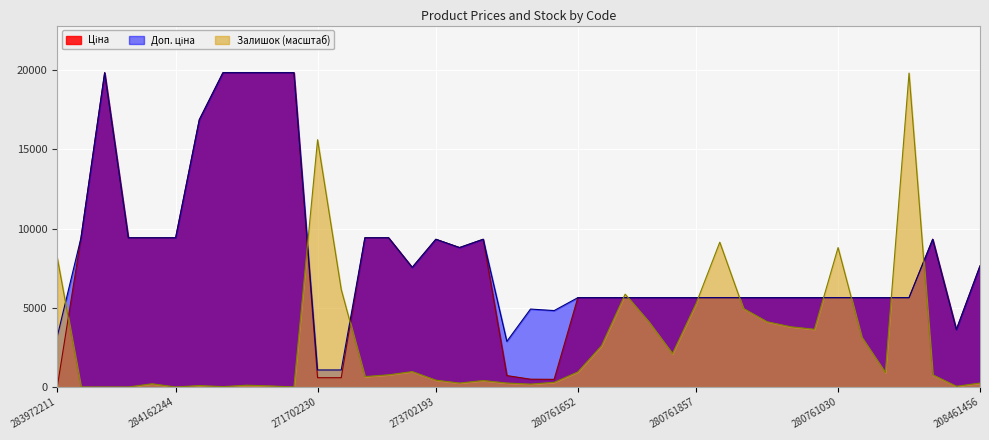

At which label does Залишок first exceed 768?

283972211